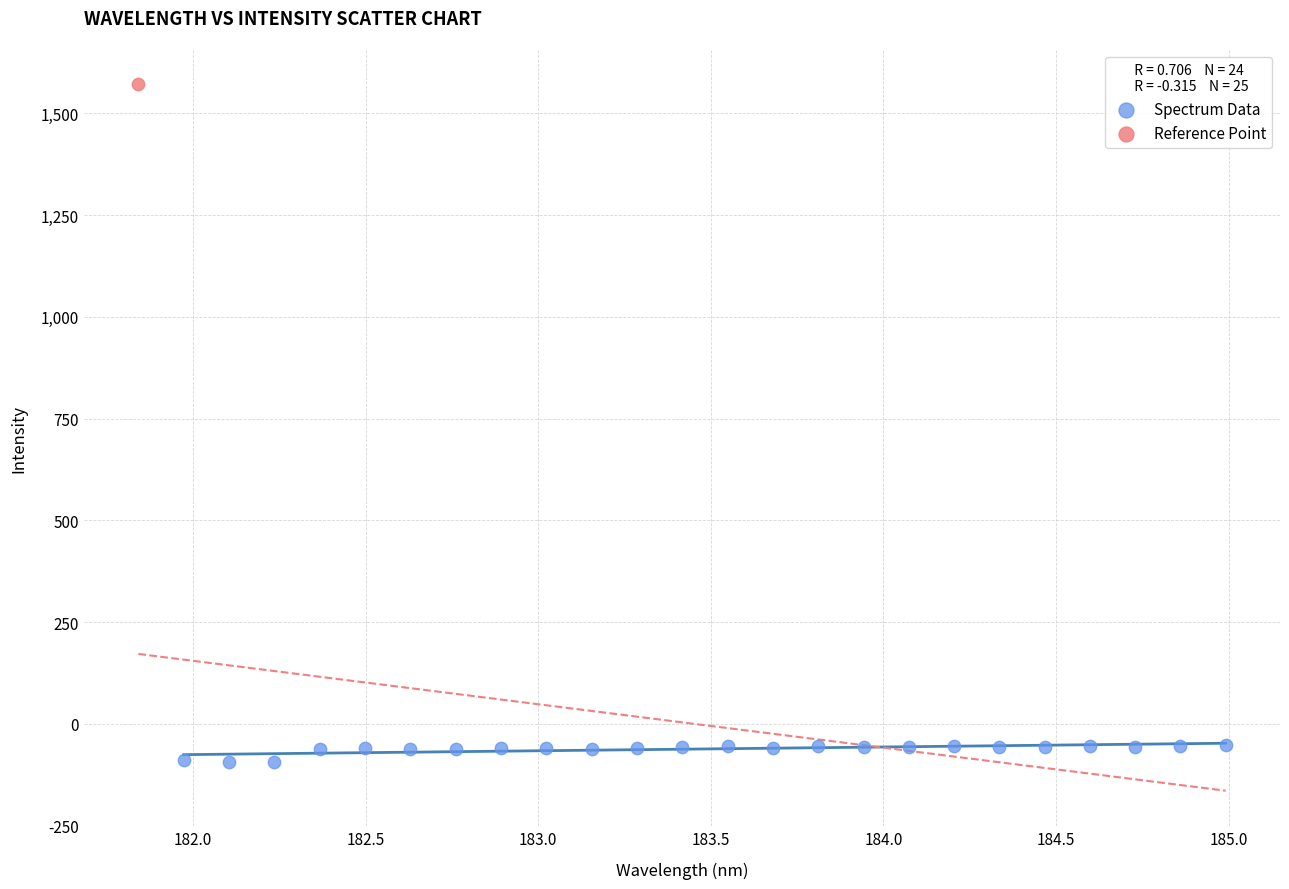

What are all the series names shown in the legend?

Spectrum Data, Reference Point